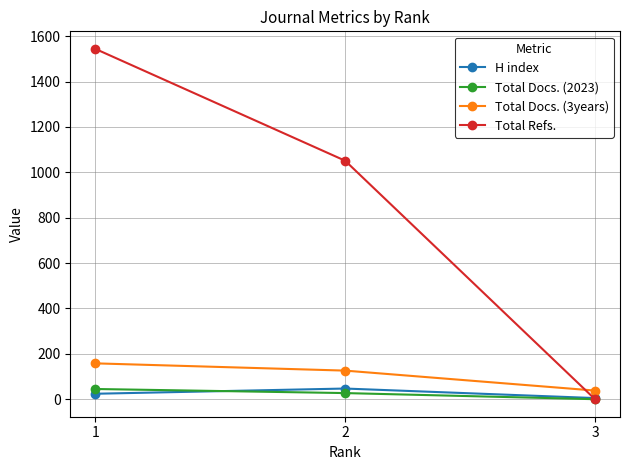

What is the average value of the H index series?

25